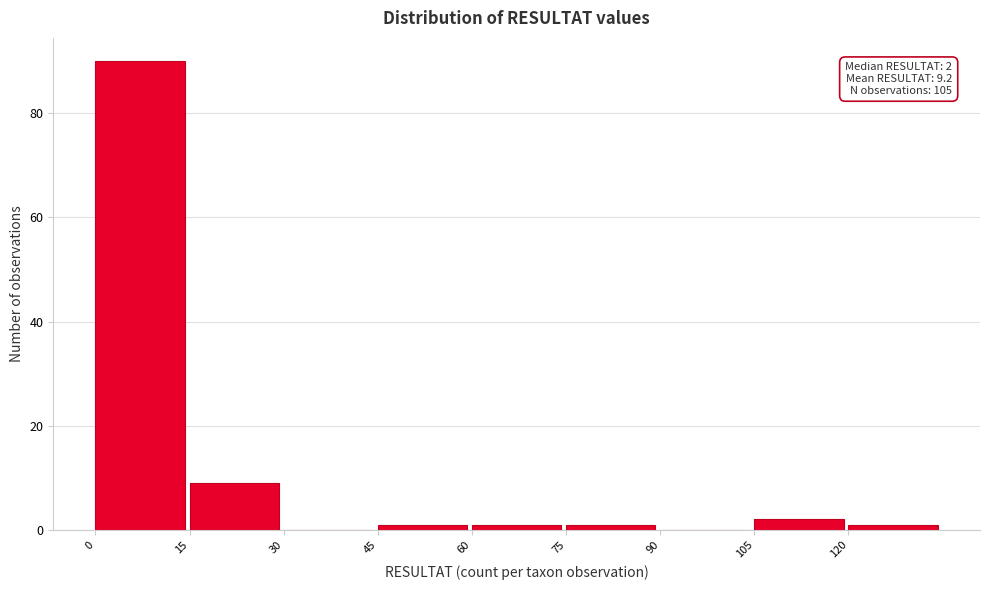

Which range on the x-axis has the tallest bar?

0 to 15